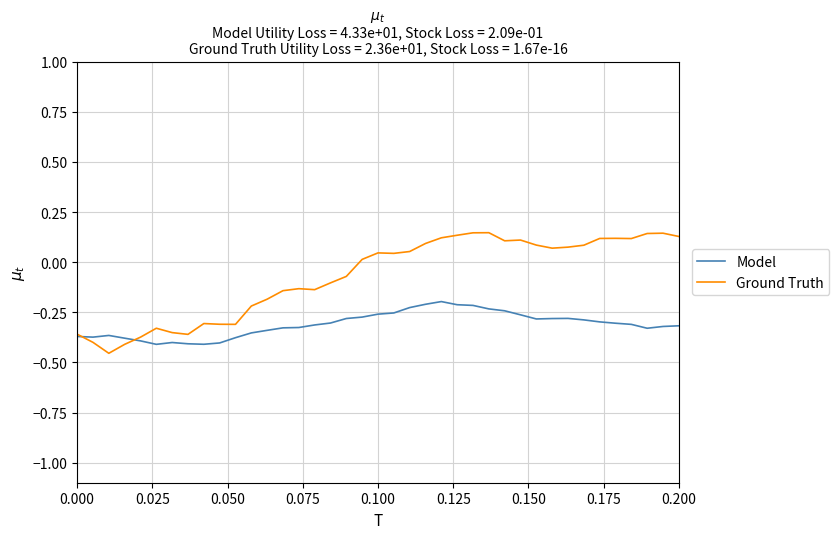

List the series in order of their overall mean, highest first.

Ground Truth, Model